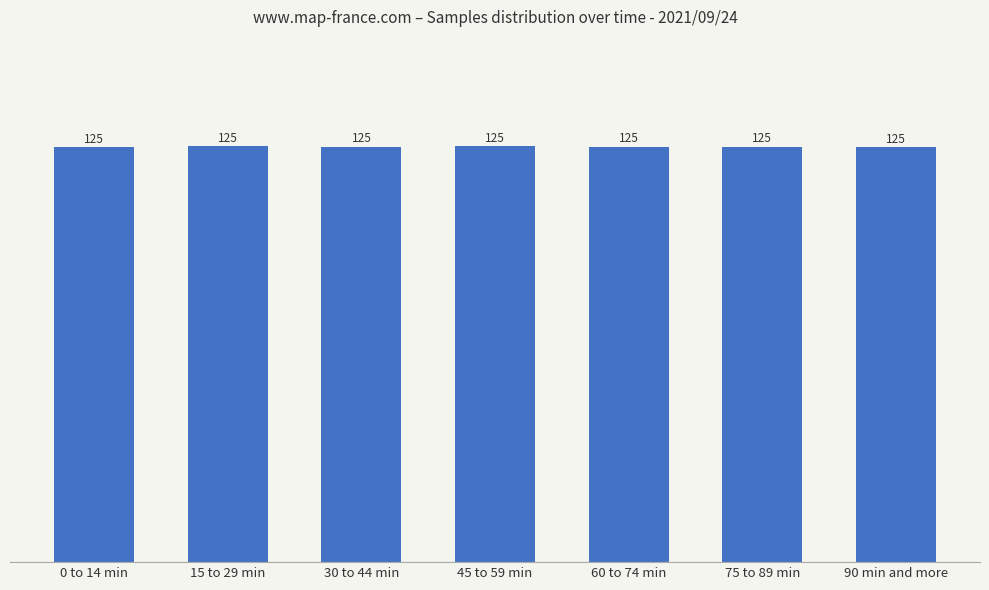

What is the greatest value displayed?

124.8